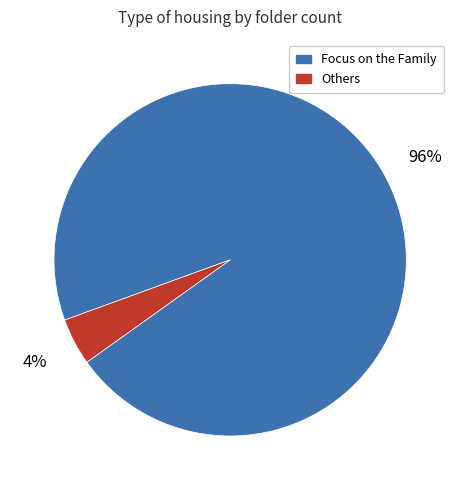

What is the smallest slice in the pie chart?

Others